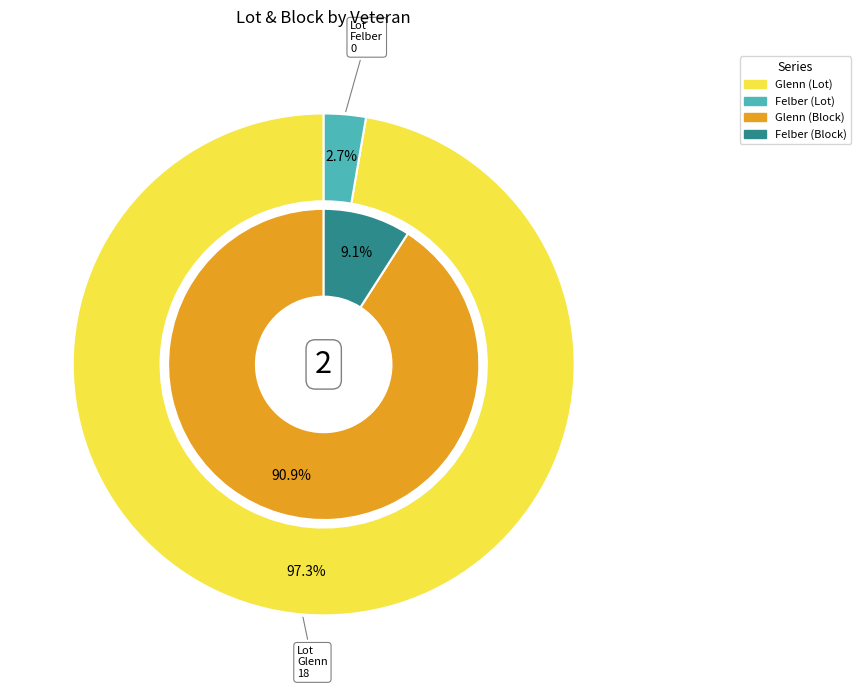

Combined, do Felber and Glenn account for over 50%?

Yes